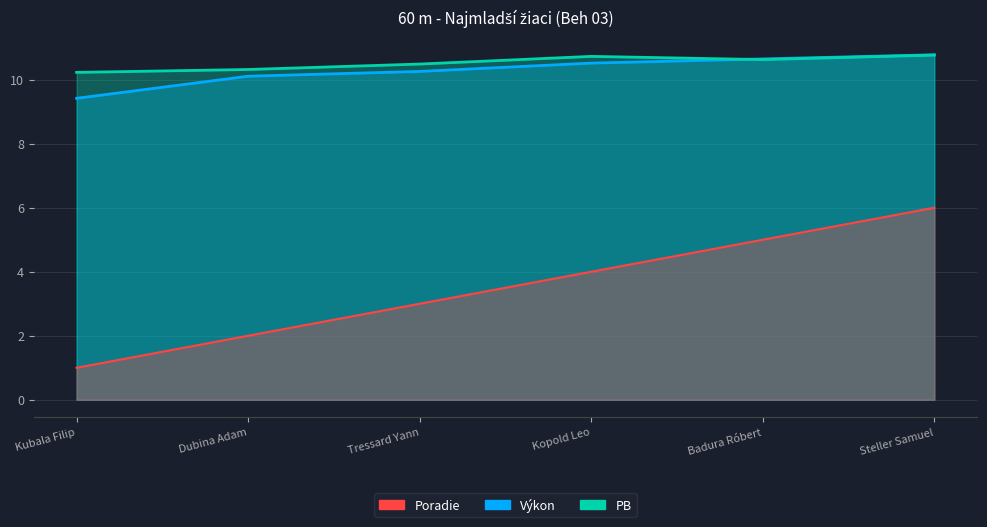

What position from the left is Steller Samuel?

6